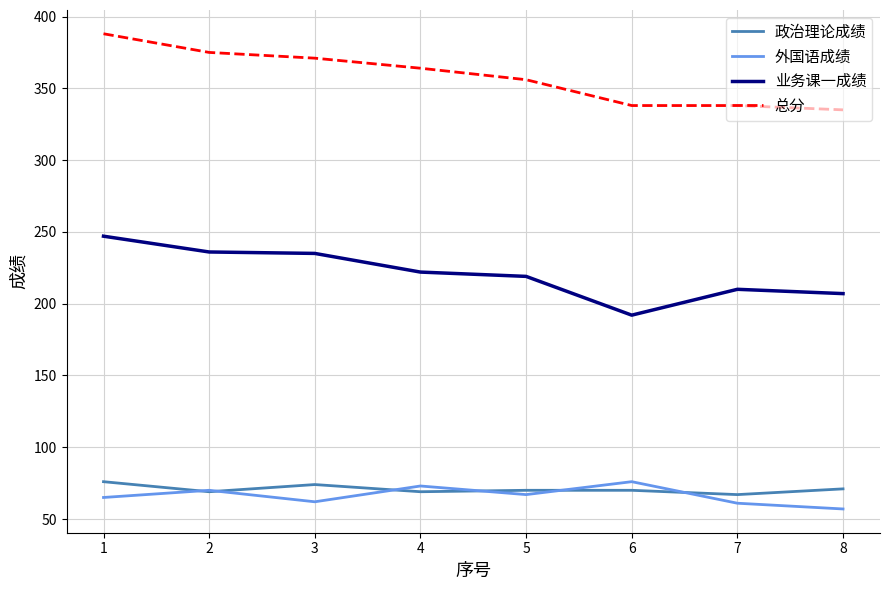

True or false: 业务课一成绩 and 总分 intersect in this chart.

False